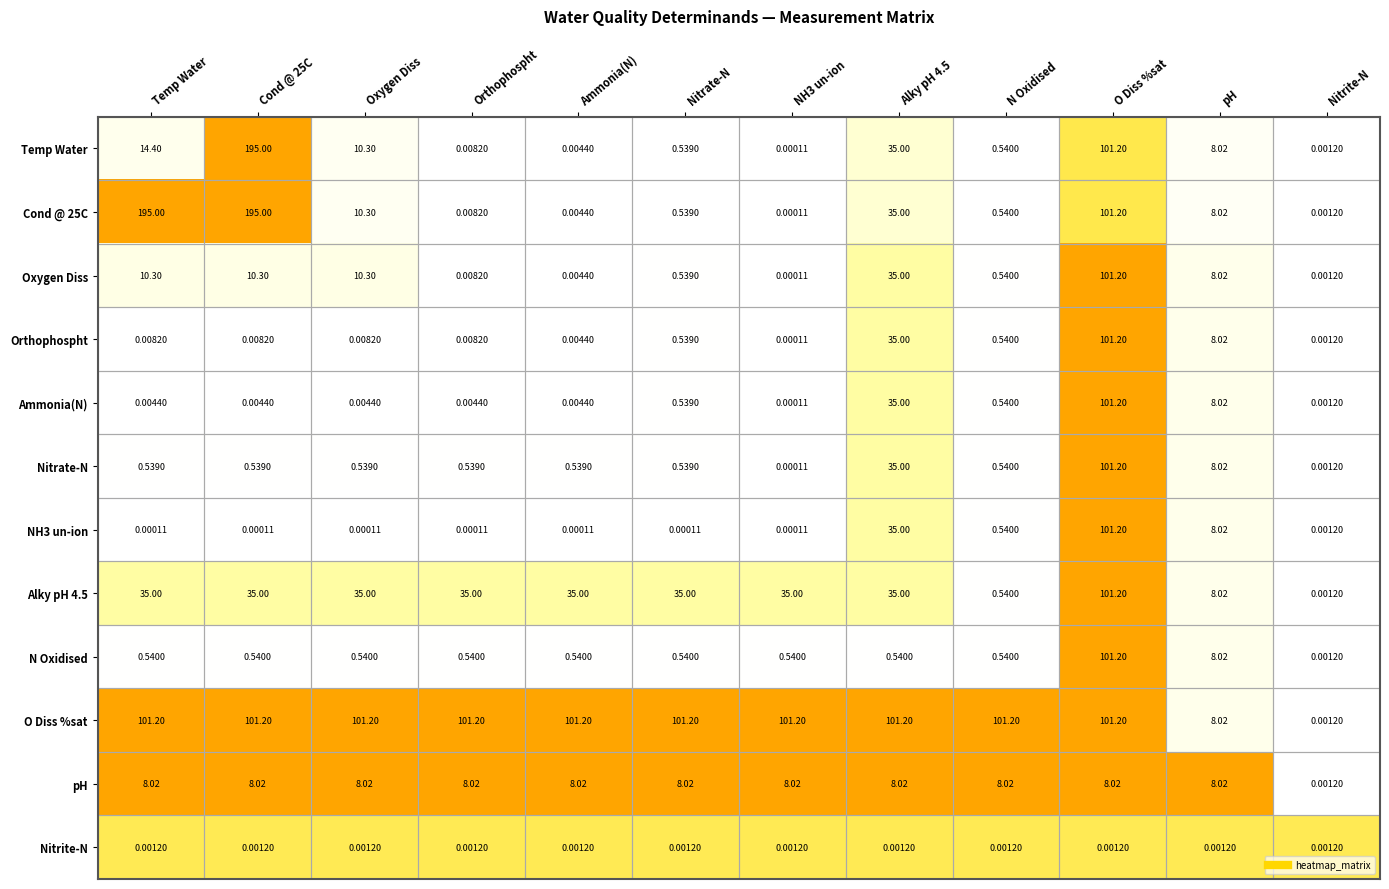

What is the total value across all series at Temp Water?

365.0